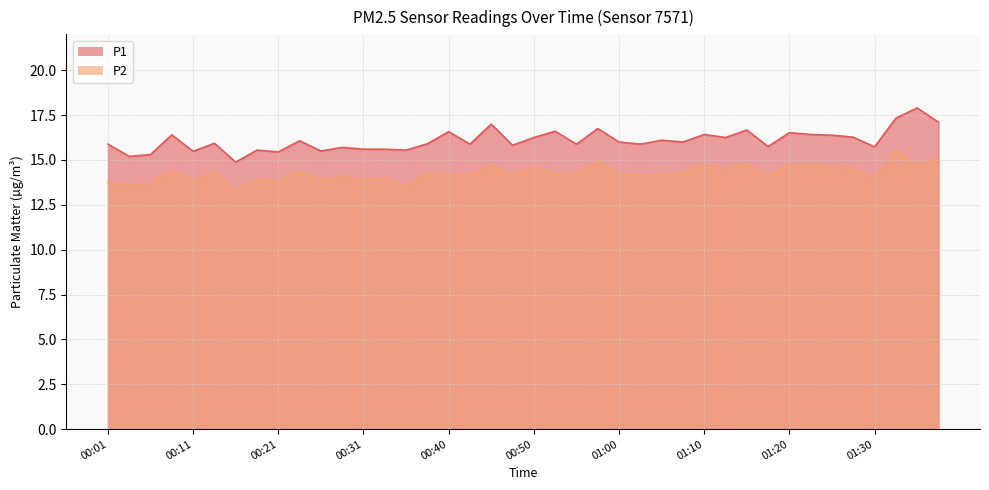

Where is the first local minimum for P1?

00:04